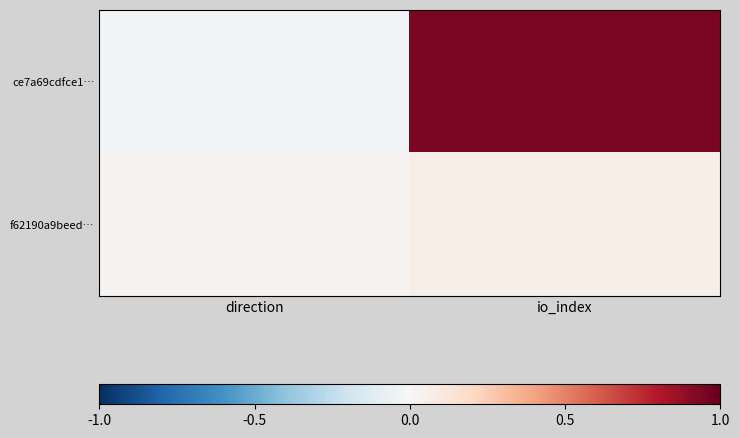

List the series in order of their overall mean, lowest first.

f62190a9beed…, ce7a69cdfce1…